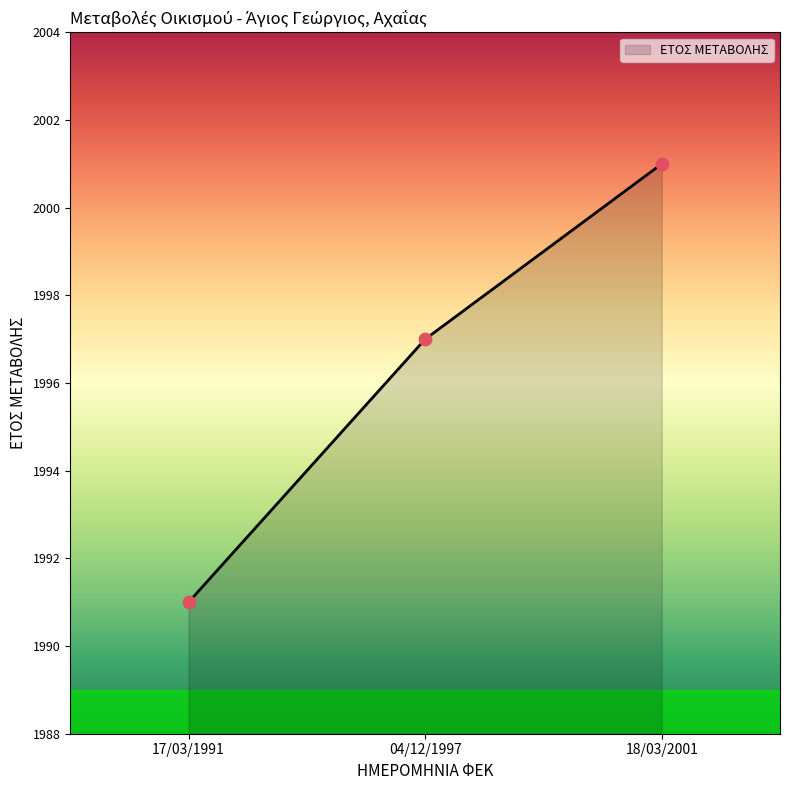

What is the change in value from 17/03/1991 to 04/12/1997?

+6